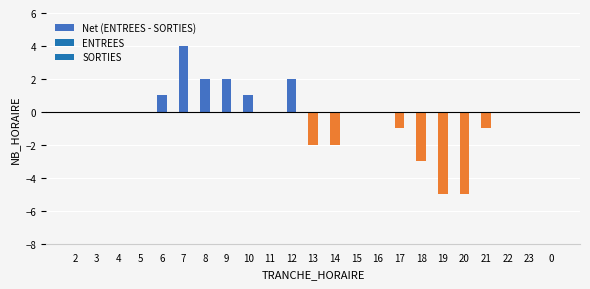

What is the sum of all values?

-7